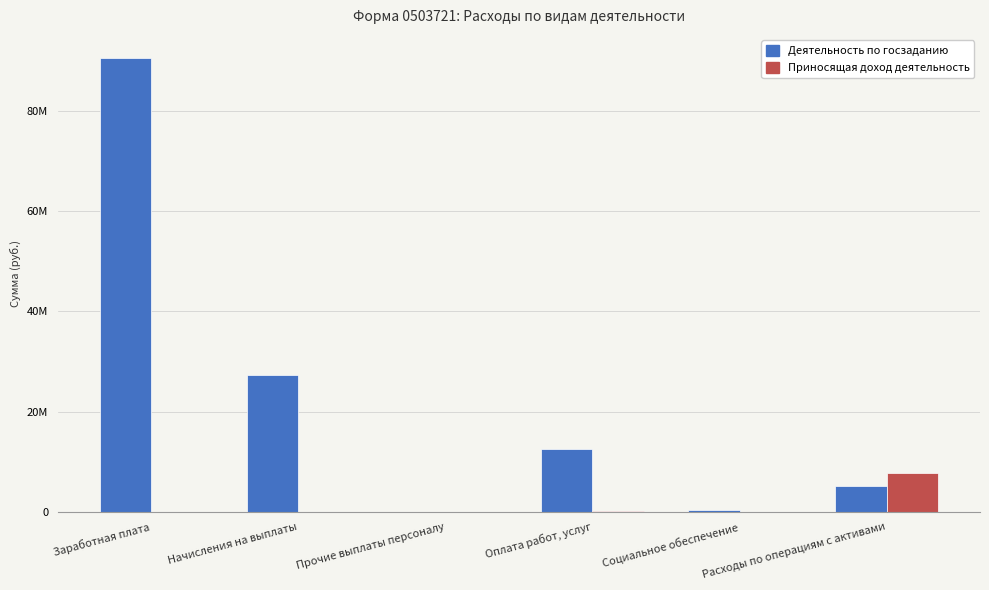

Reading left to right, transcribe all the data shown in this chart.

Деятельность по госзаданию: 90705104.0	27348035.3	0.0	12585030.2	371112.8	5225088.3
Приносящая доход деятельность: 84.0	25.4	0.0	62599.9	0.0	7686212.5